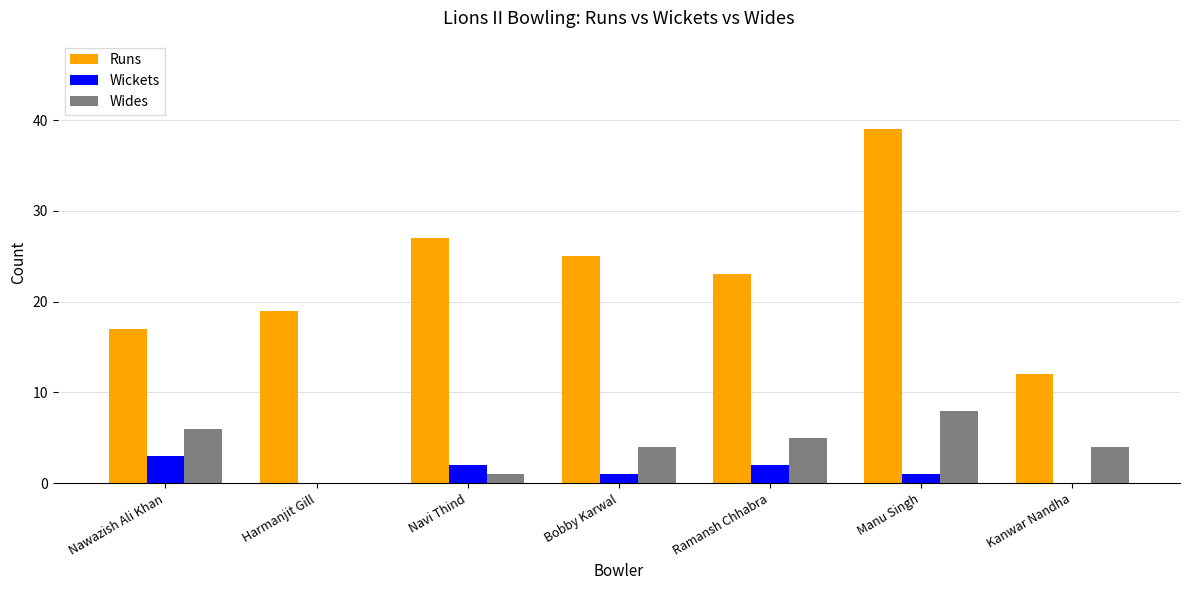

Which series changed the most between Harmanjit Gill and Manu Singh?

Runs